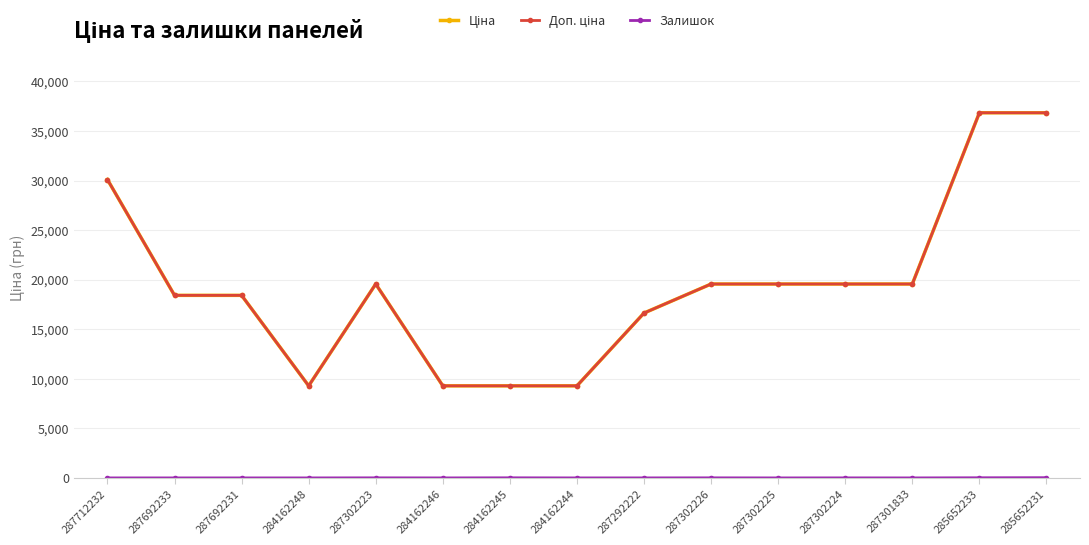

Where is the first local minimum for Доп. ціна?

284162248